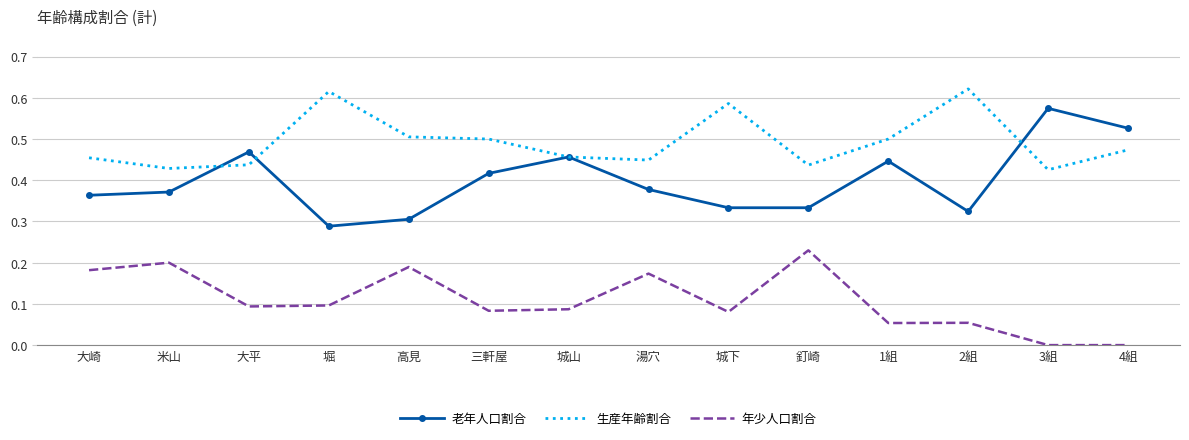

Is it true that 年少人口割合 equals 0.0 at 城山?

False